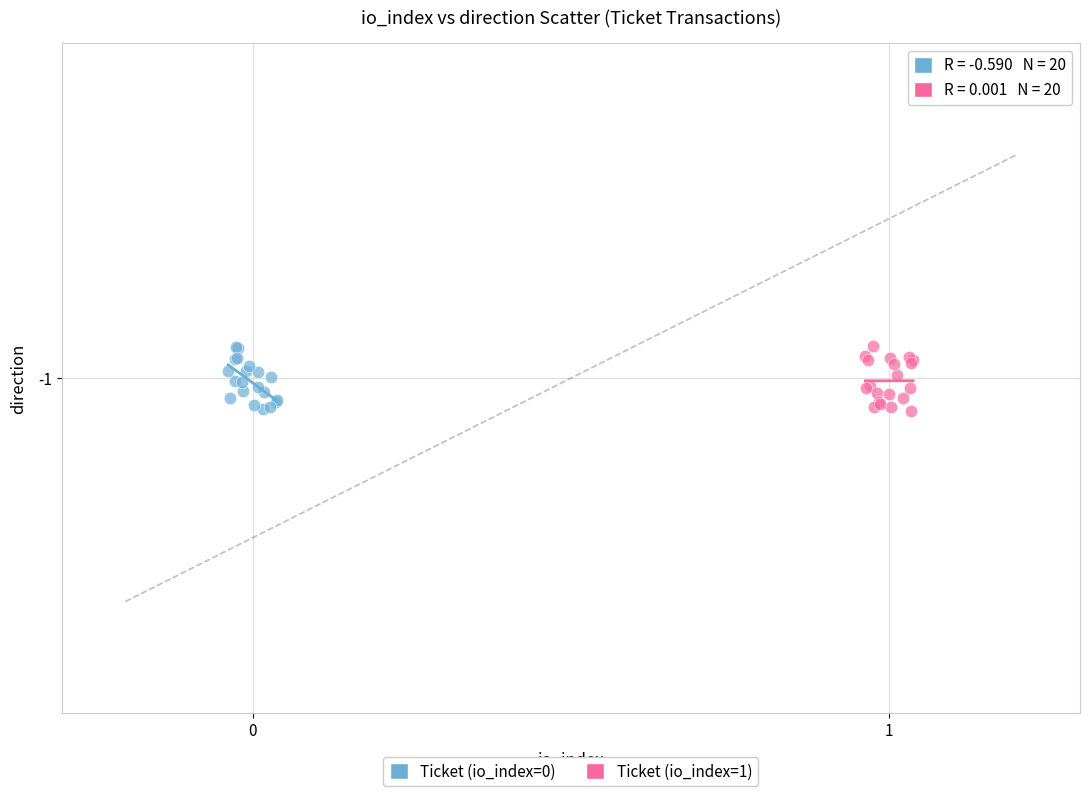

What are all the series names shown in the legend?

Ticket (io_index=0), Ticket (io_index=1)